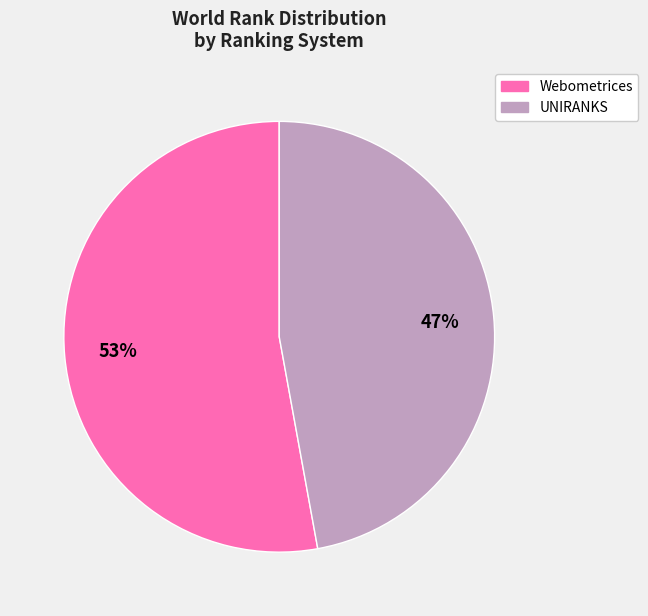

To the nearest percent, what is the difference between the largest and smallest slice percentages?

6%